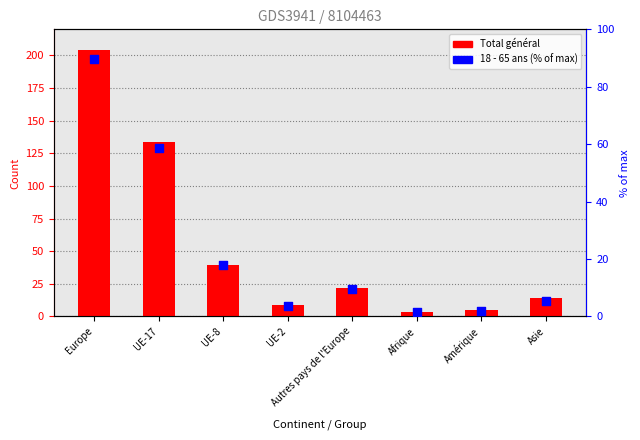

What is the total value across all series at Asie?

19.5